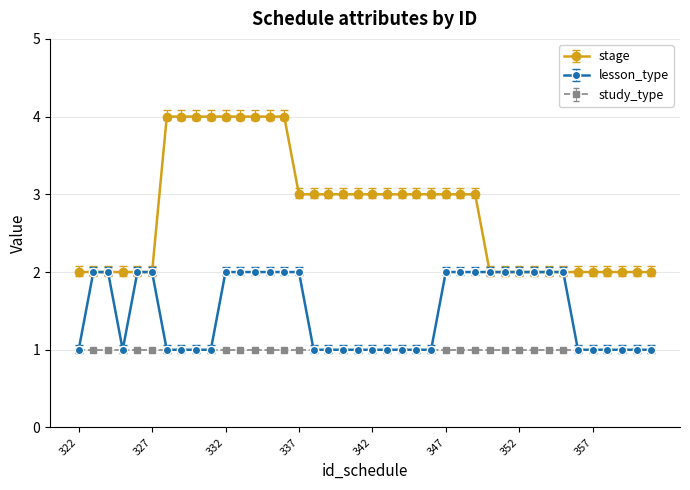

True or false: study_type and stage intersect in this chart.

False